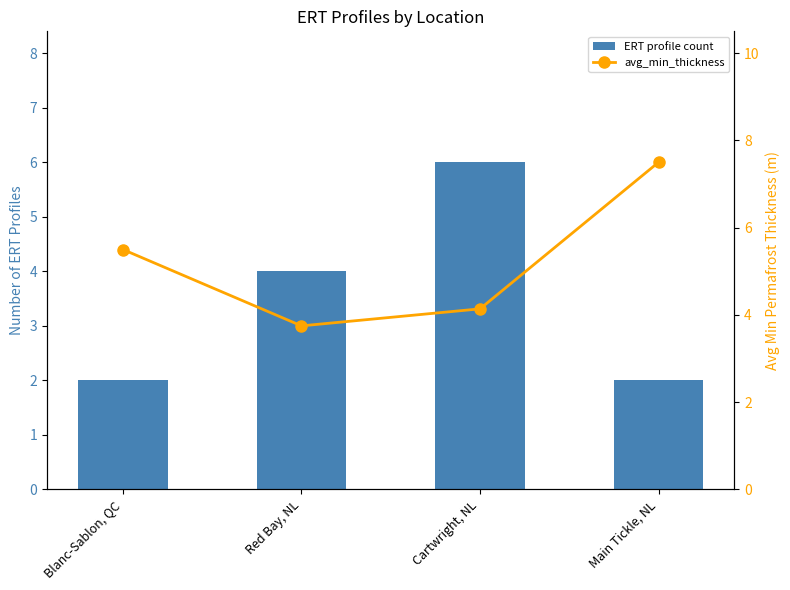

Where is ERT profile count nearest to the value 4?

Red Bay, NL